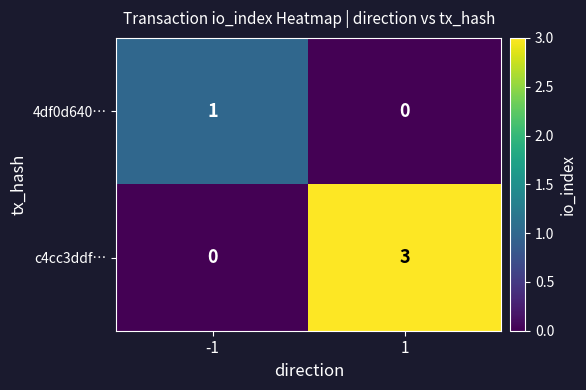

Which series has the largest total across all categories?

c4cc3ddf…